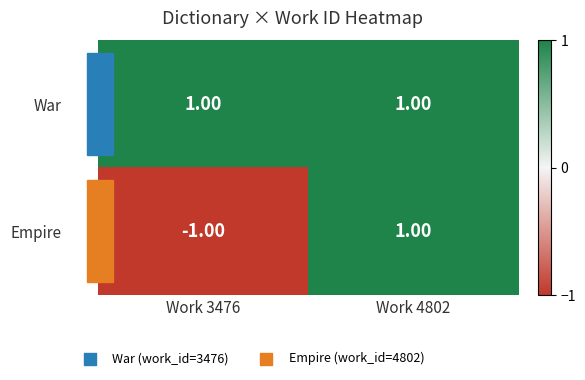

Which series has the largest total across all categories?

War